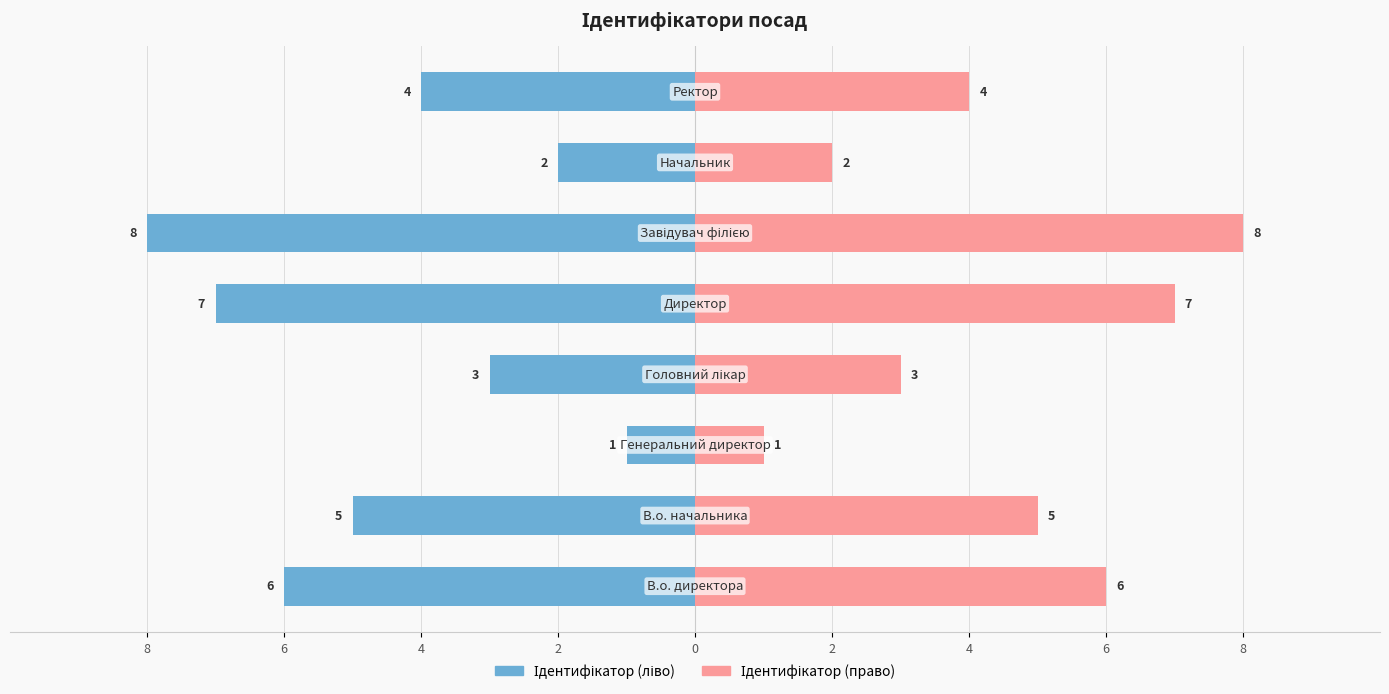

How many distinct data groups are displayed?

2